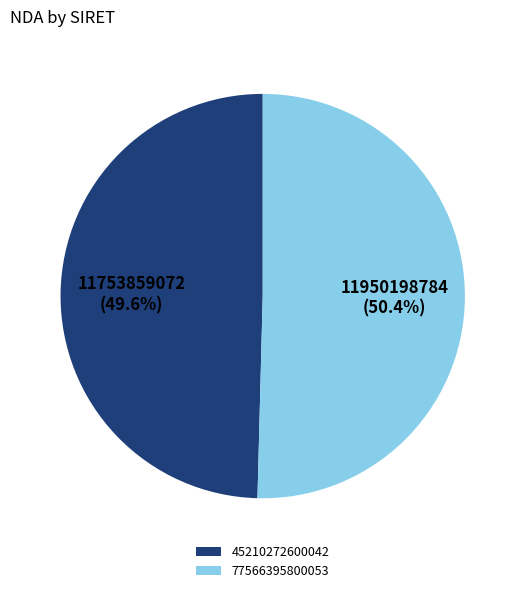

Rank the categories by value from highest to lowest.

77566395800053, 45210272600042